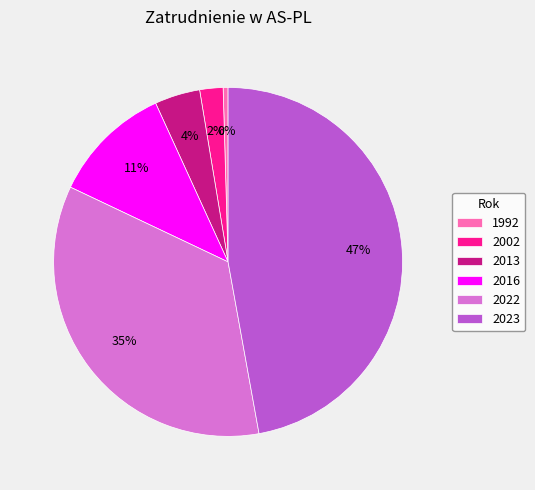

True or false: 2002 accounts for 2% of the total.

True